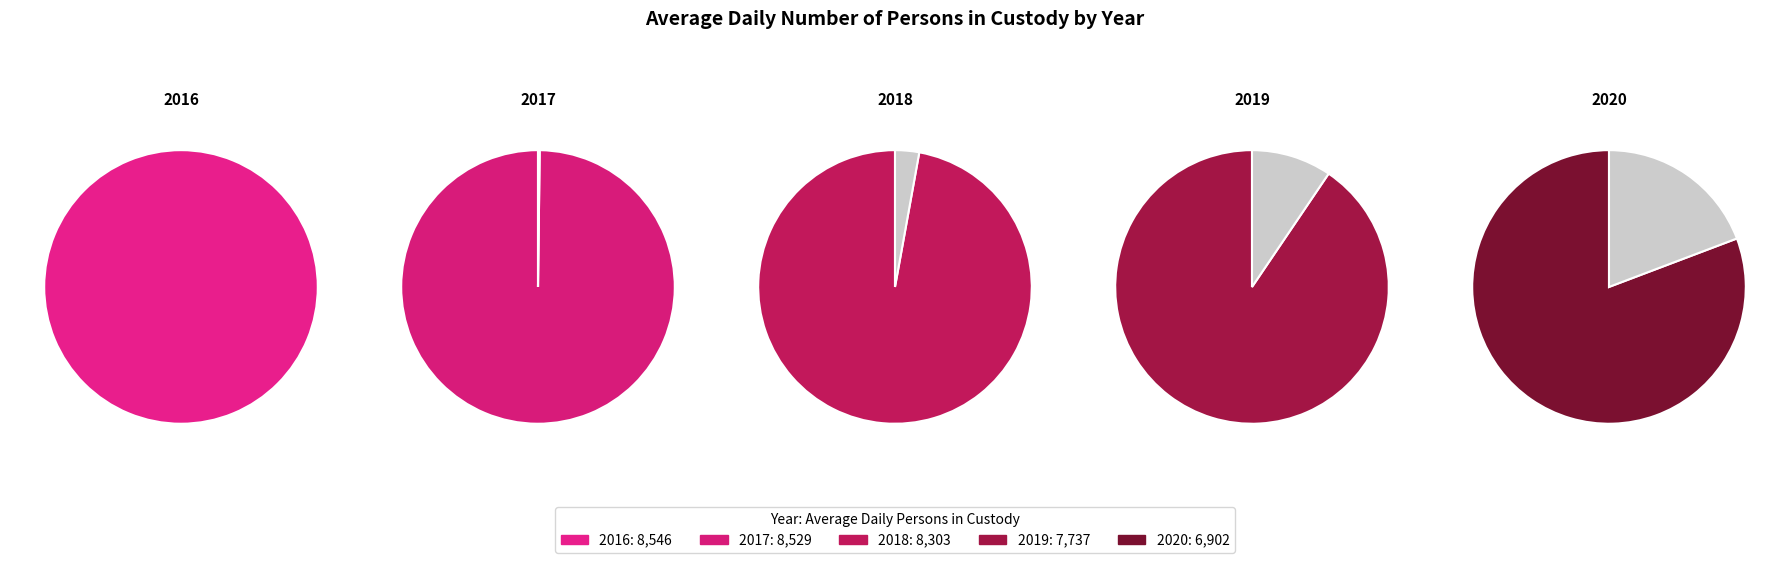

To the nearest percent, what is the combined percentage of 2018 and 2020?

38%